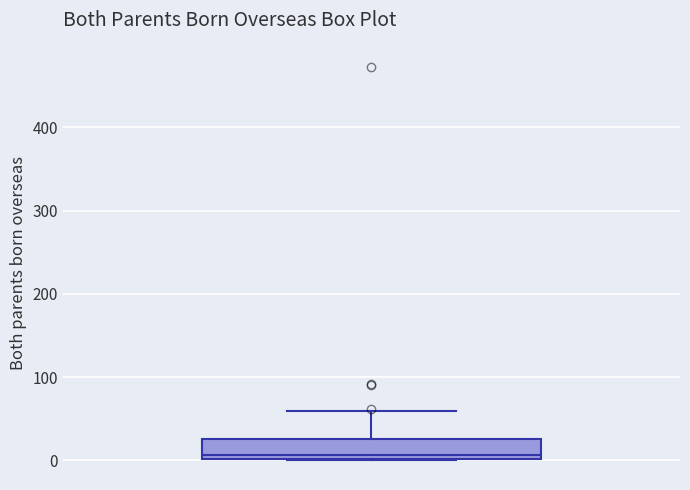

Transcribe this box plot: give where the median line is, the range the box spans, and where the two whiskers end, as read against the y-axis. The values are not printed on the chart, so give them approximately, as read against the axis.

median 10, box 0 to 30, whiskers 0 to 60